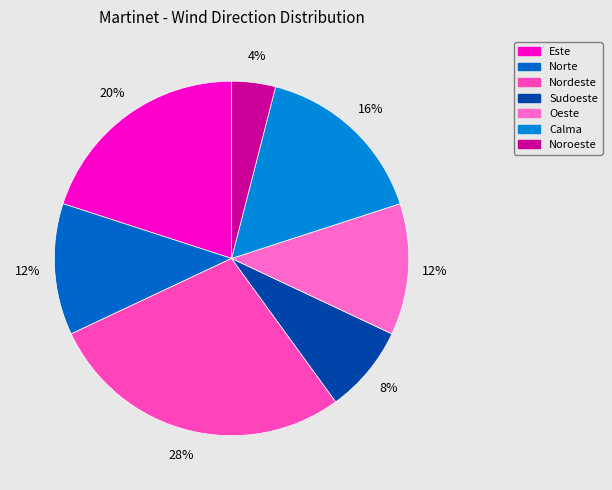

Between Noroeste and Sudoeste, which is larger?

Sudoeste